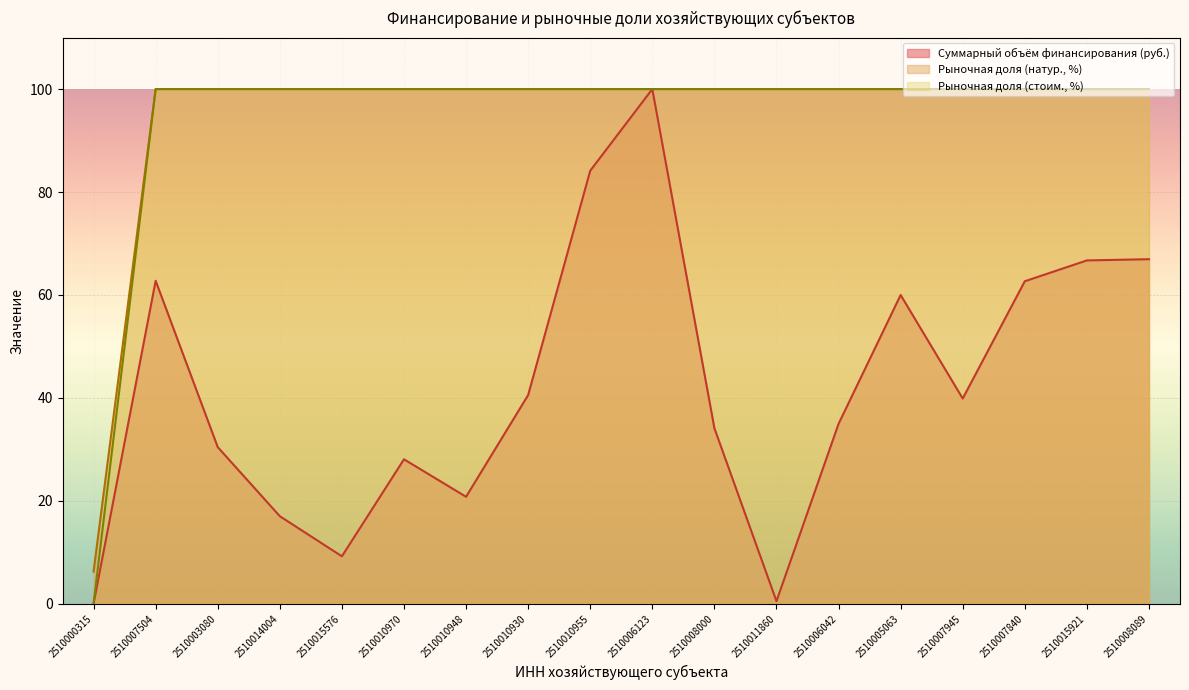

Which series changed the most between 2510011860 and 2510008089?

Суммарный объём финансирования (руб.)